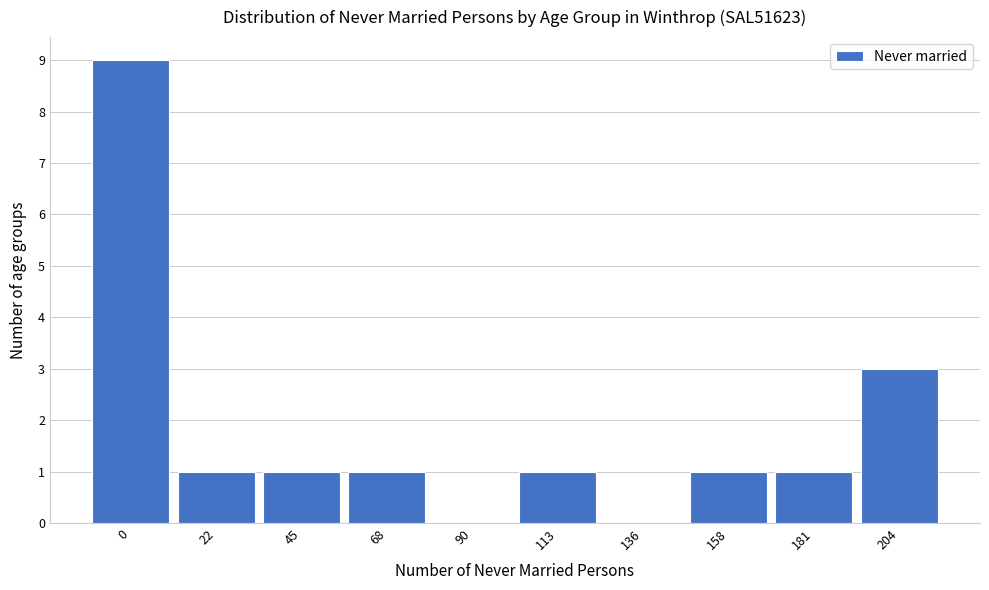

Reading right to left, list all the values displayed in this chart.

204=3	181=1	158=1	136=0	113=1	90=0	68=1	45=1	22=1	0=9